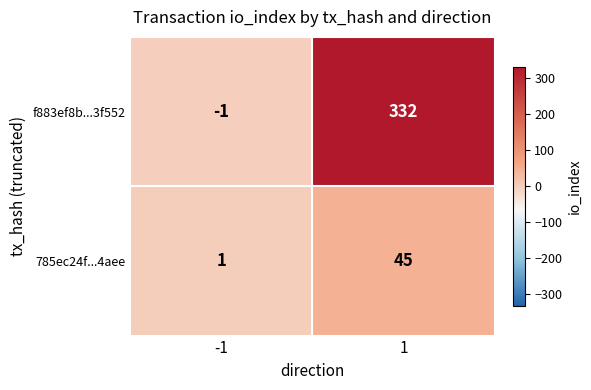

Which series has the largest total across all categories?

f883ef8b...3f552